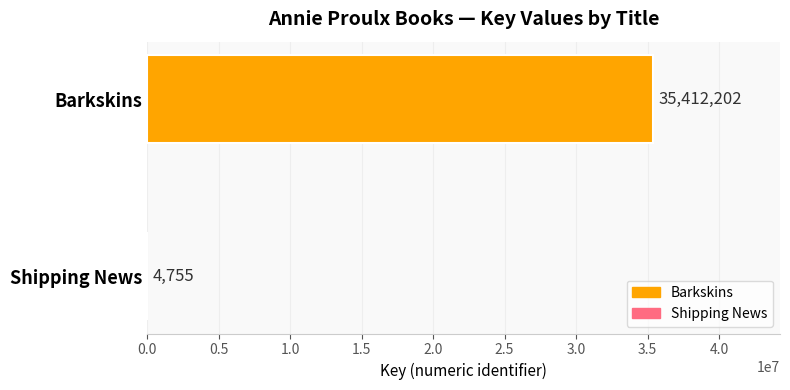

How many values are between 4755 and 35412202?

2